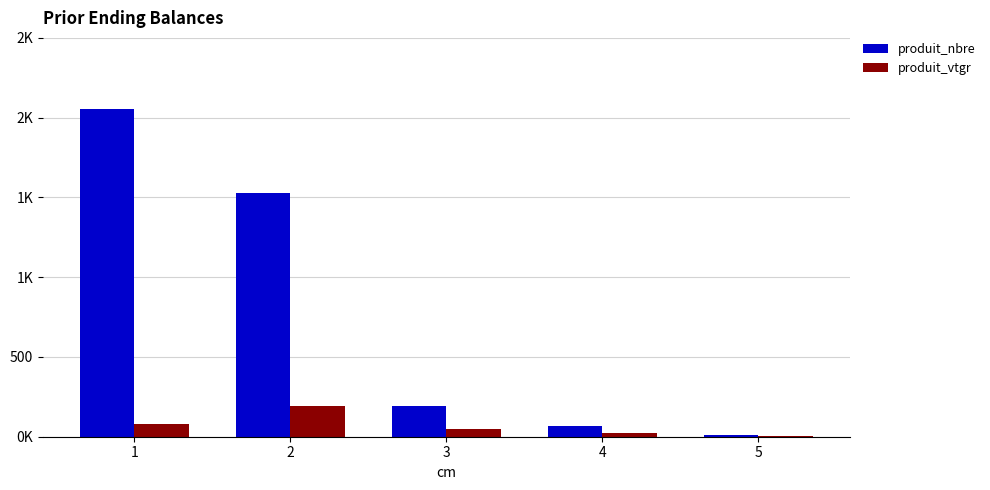

What is the highest value of the produit_nbre series?

2055.0